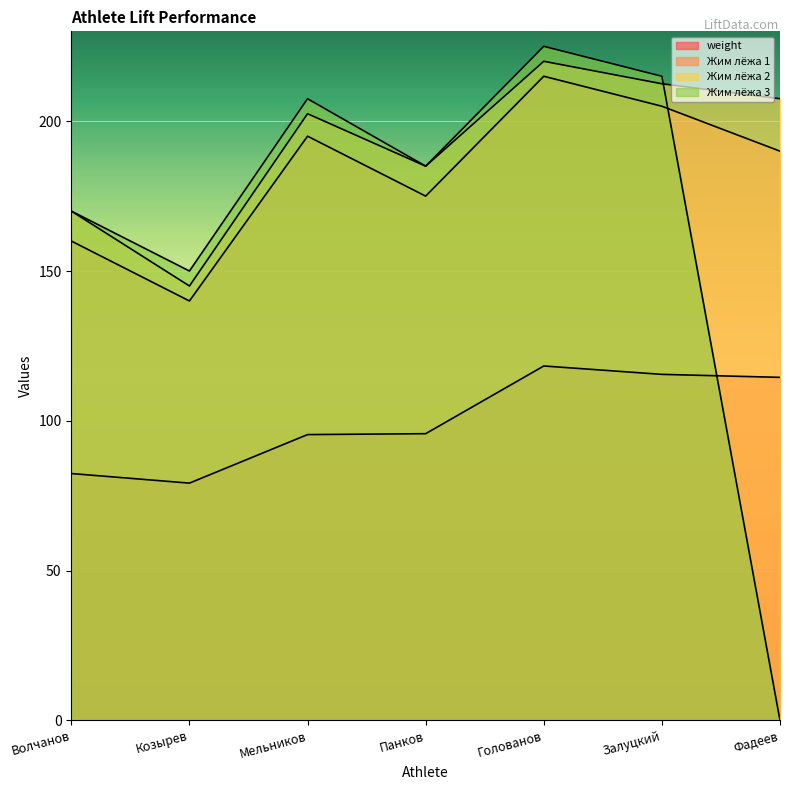

What is the spread (max minus min) of values at Волчанов?

87.6